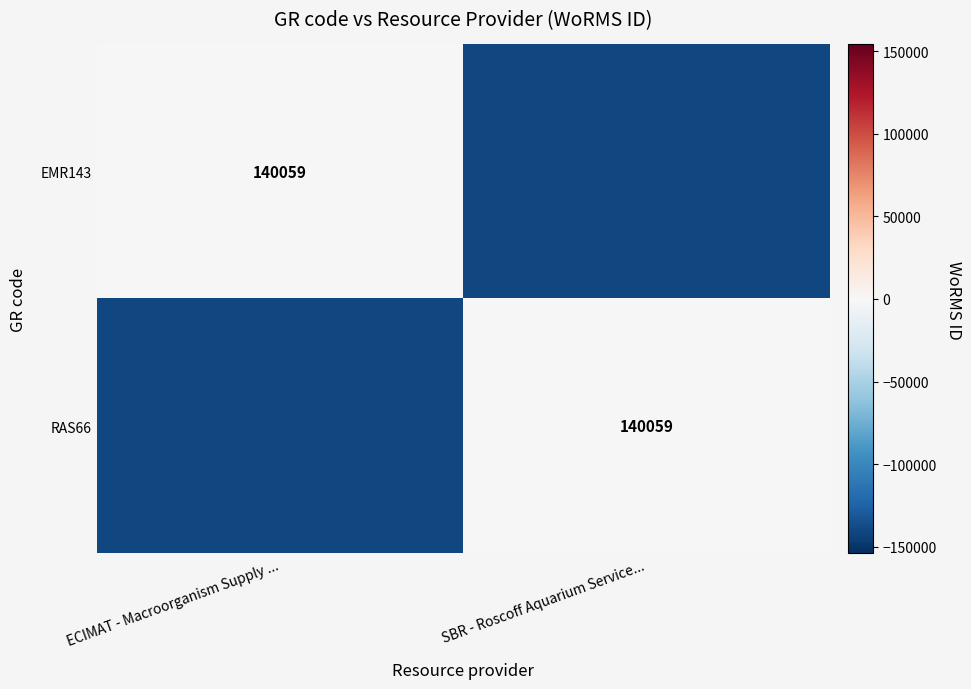

Is it true that RAS66 equals 140059 at SBR - Roscoff Aquarium Service...?

True